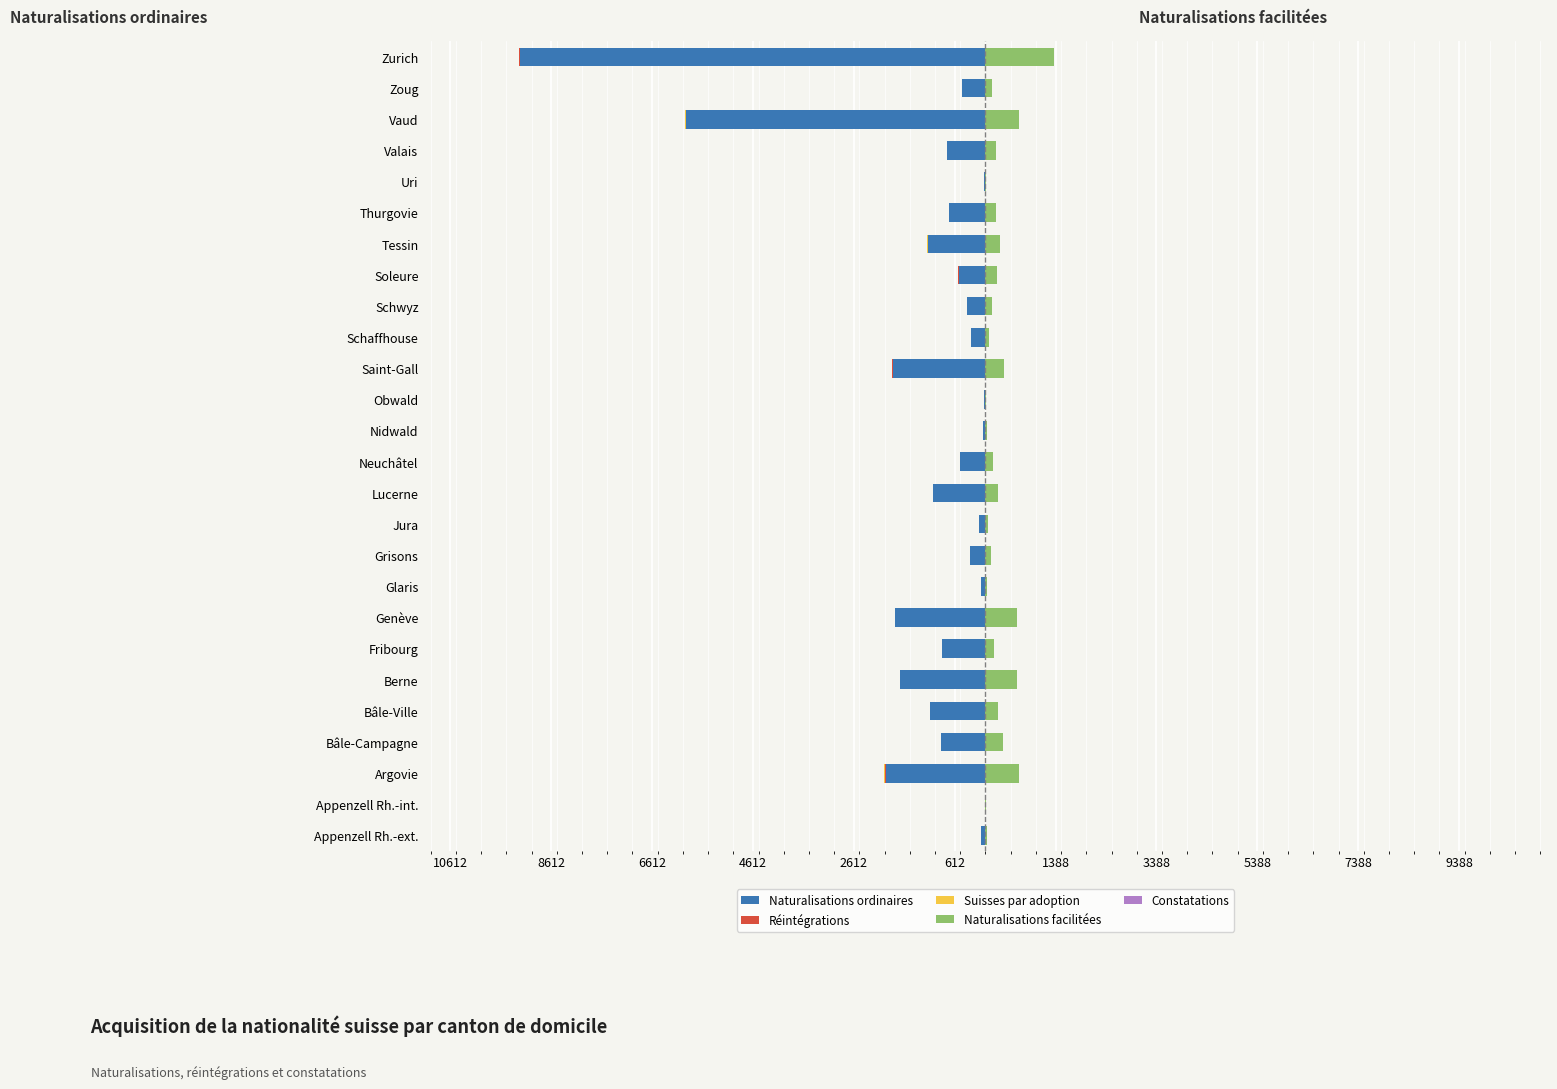

Reading left to right, extract all data points from this chart.

Naturalisations ordinaires: -85	-13	-1971	-879	-1098	-1692	-853	-1788	-80	-311	-122	-1034	-502	-44	-35	-1838	-288	-369	-527	-1134	-718	-29	-761	-5940	-464	-9228
Réintégrations: -1	0	-27	-9	-1	-4	-10	0	-1	-1	-1	-8	-5	-1	-1	-11	-2	0	-15	-6	-7	0	0	-3	0	-21
Suisses par adoption: -1	0	-7	-4	0	-7	-5	0	-1	-2	-1	-5	-5	0	0	-2	-3	0	-1	-13	0	0	-9	-7	-2	-5
Naturalisations facilitées: 32	6	672	342	238	622	170	622	31	116	48	257	141	27	14	364	71	131	231	278	214	18	199	671	126	1354
Constatations: 0	0	0	0	0	0	3	1	0	0	0	0	0	0	0	1	0	0	0	0	0	0	0	1	1	1